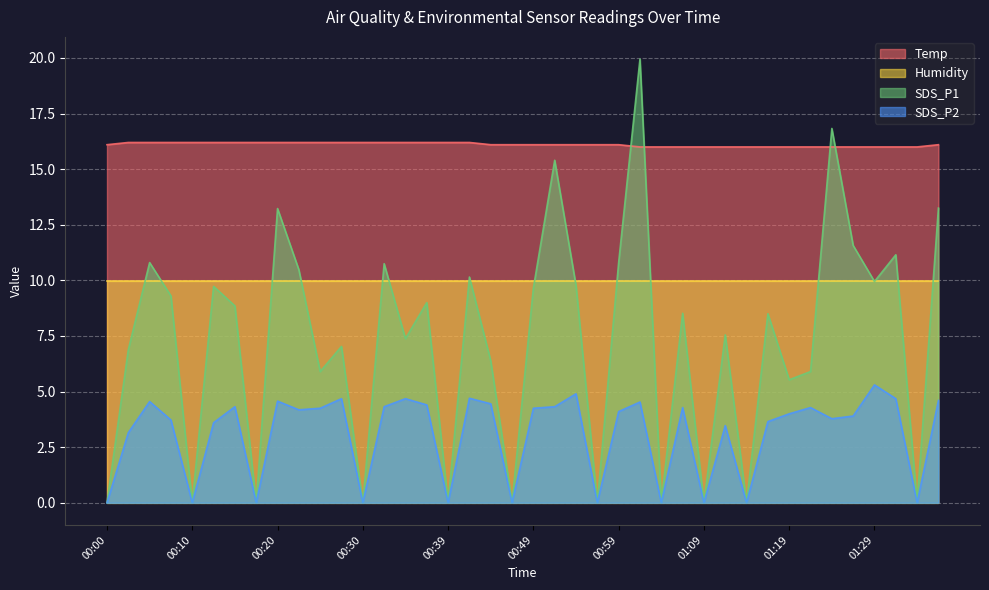

Between 00:13 and 01:21, which series saw the biggest shift?

SDS_P1